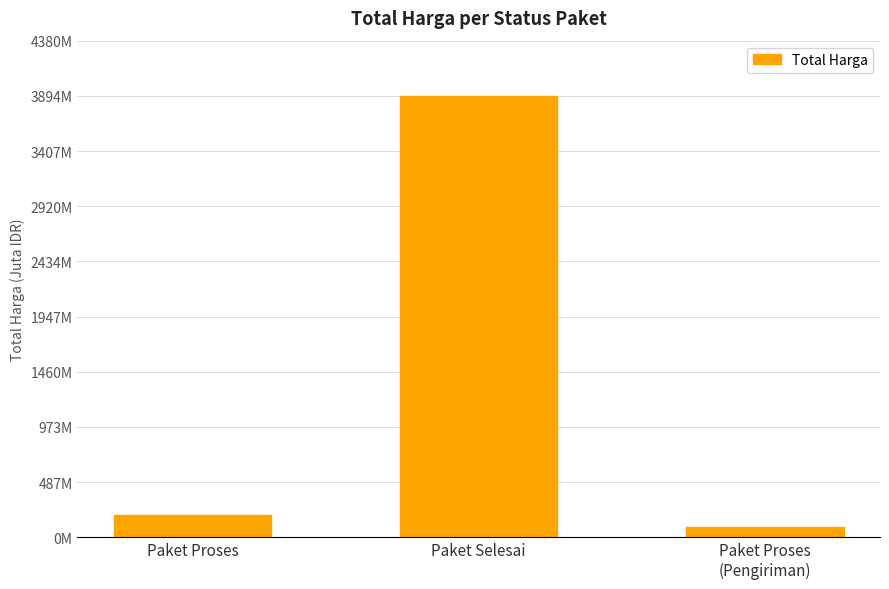

Are the bars horizontal?

No